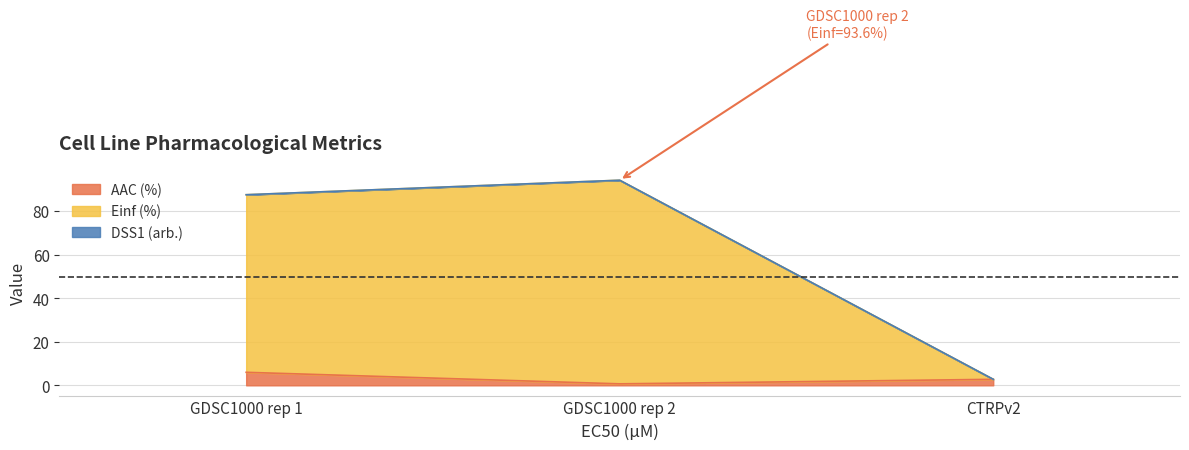

What is the difference between the highest and lowest values at GDSC1000 rep 2?

93.6